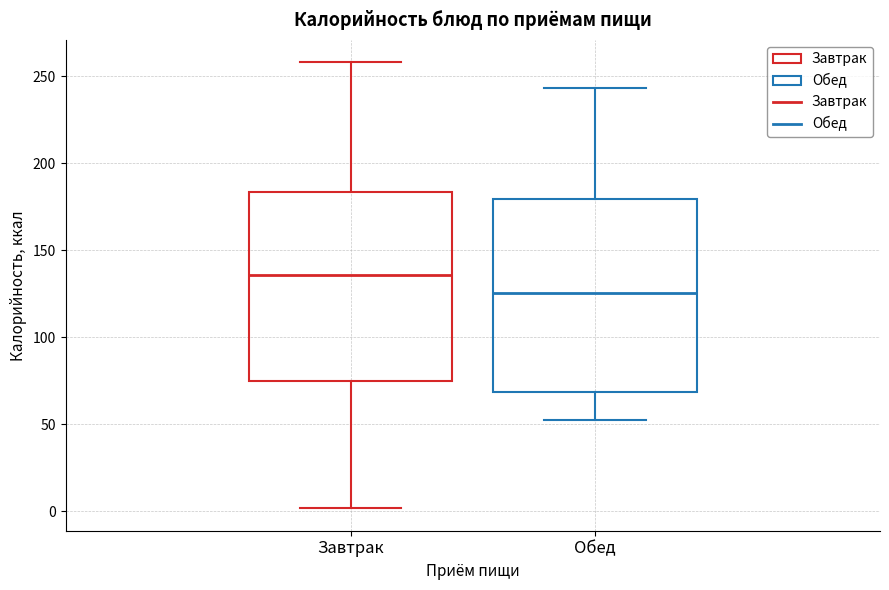

Where is the upper edge of the box for Обед on the y-axis? The values are not printed on the chart, so give them approximately, as read against the axis.

180